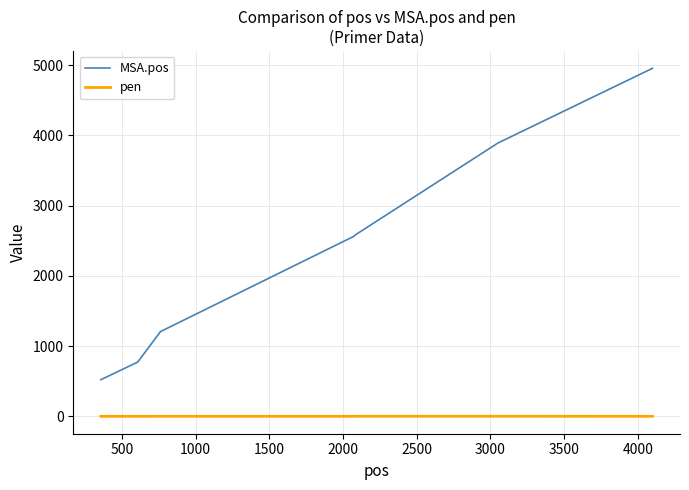

True or false: MSA.pos and pen intersect in this chart.

False